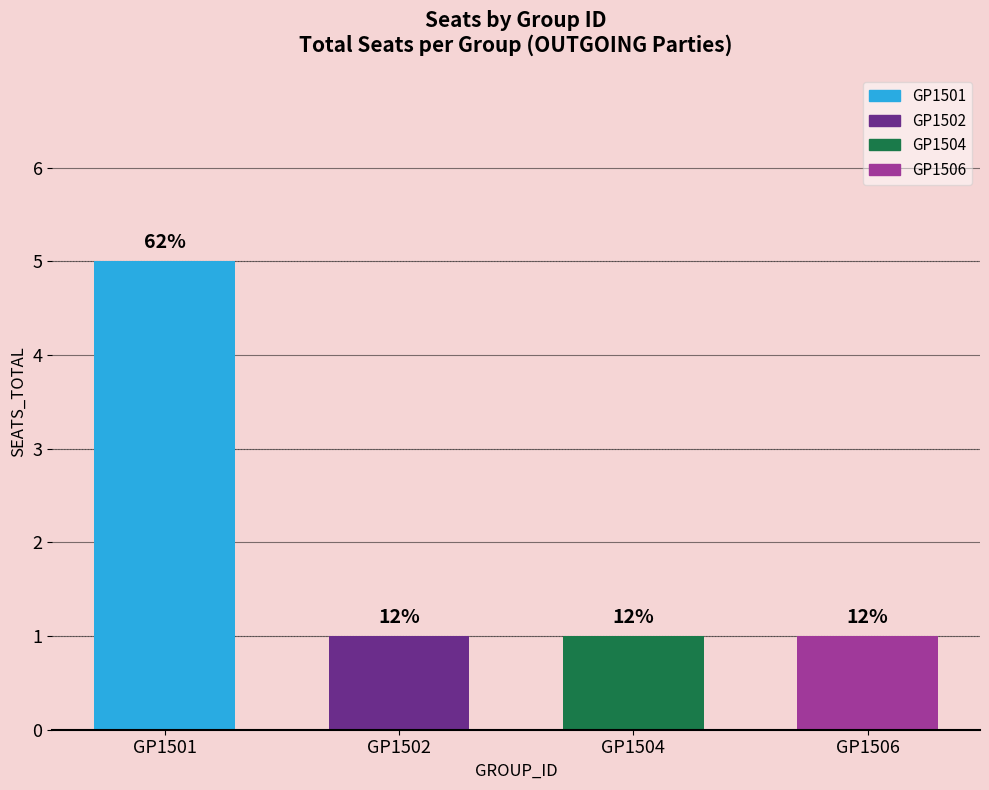

How many bars are there in total?

4